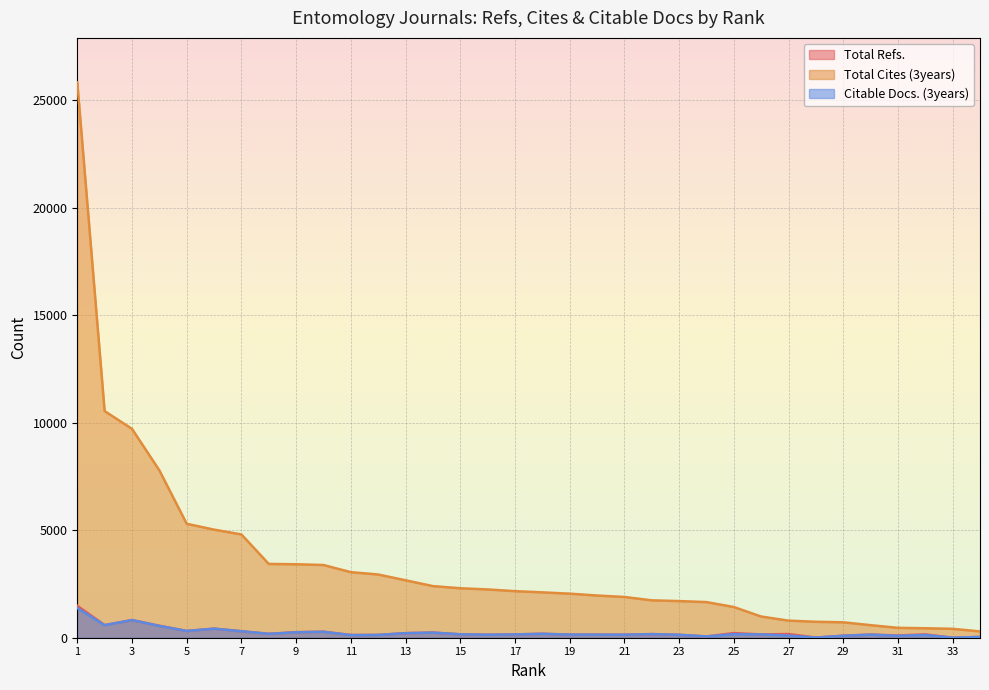

Read the Total Refs. value at 1.

1488